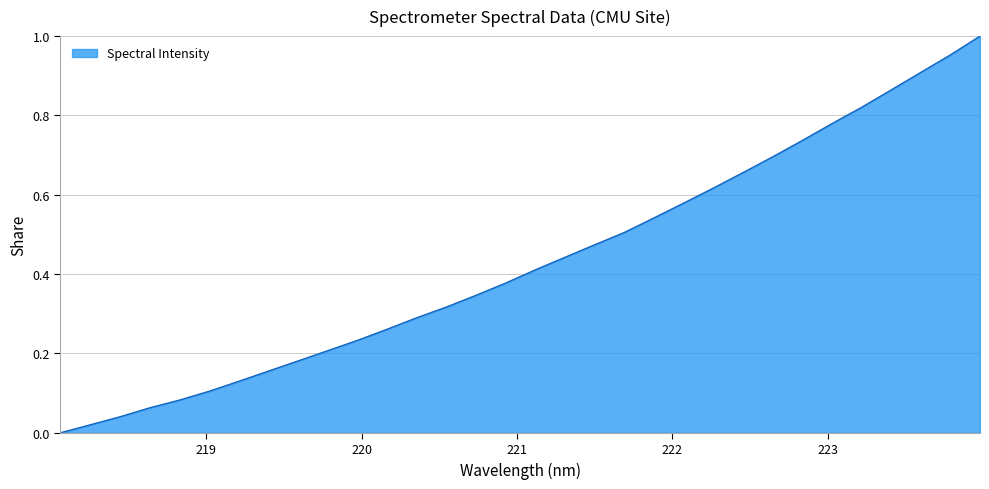

What is the difference between the maximum and minimum values?

1.0